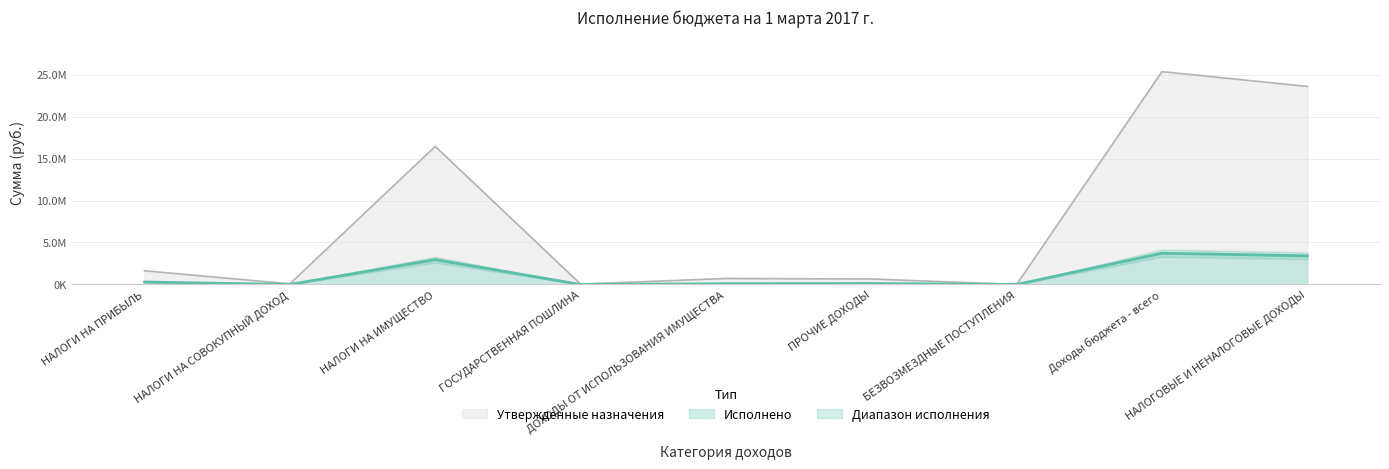

At which label does Утвержденные бюджетные назначения reach its minimum?

БЕЗВОЗМЕЗДНЫЕ ПОСТУПЛЕНИЯ